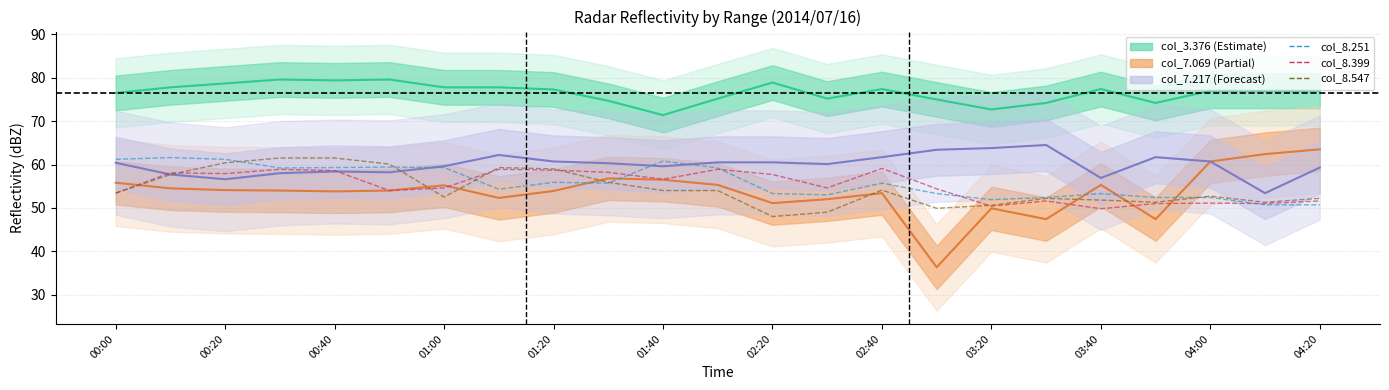

What is the sum of all col_8.547 values?

1252.4